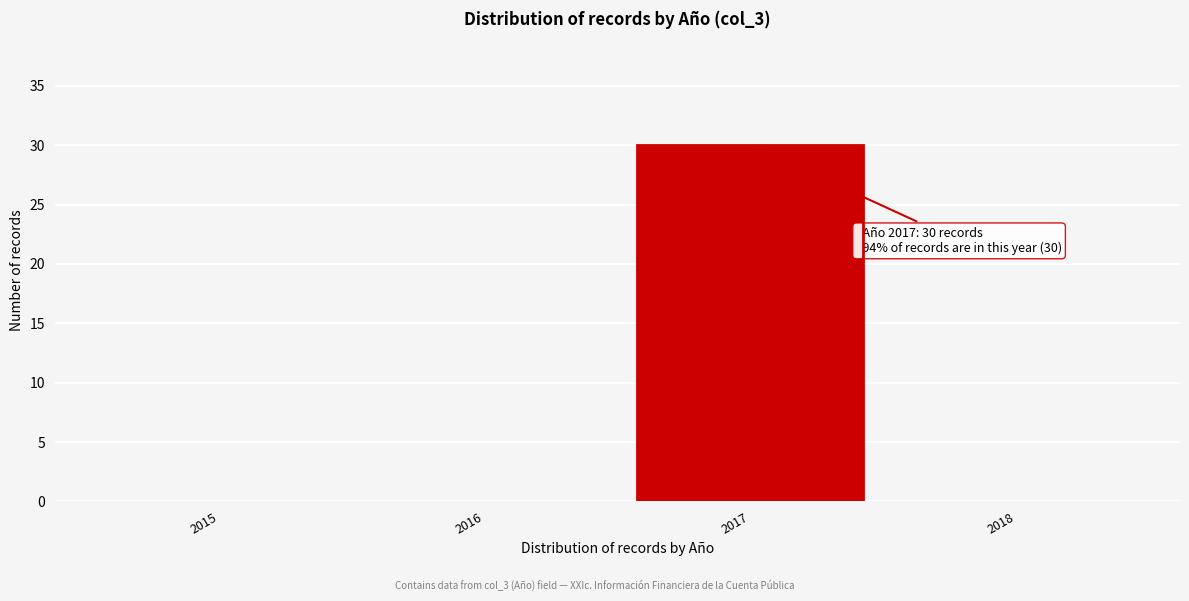

Reading right to left, extract all data points from this chart.

2018=0	2017=30	2016=0	2015=0